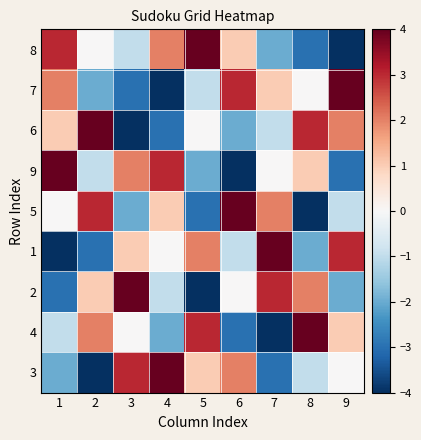

At which category is the sum across all series the highest?

1